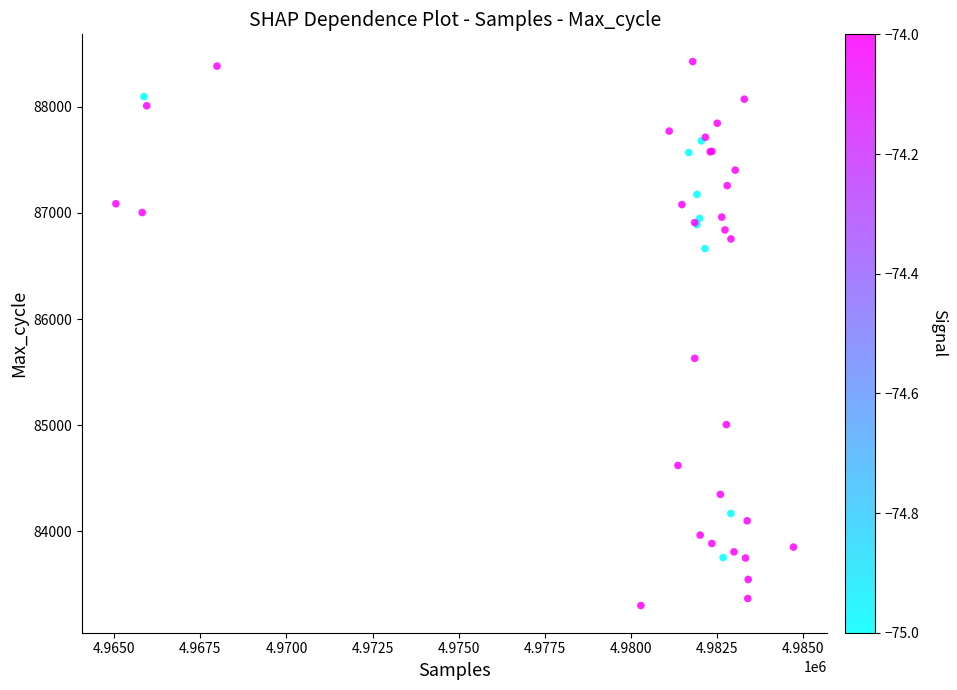

What Y value in the scatter plot is closest to 85863?

85629